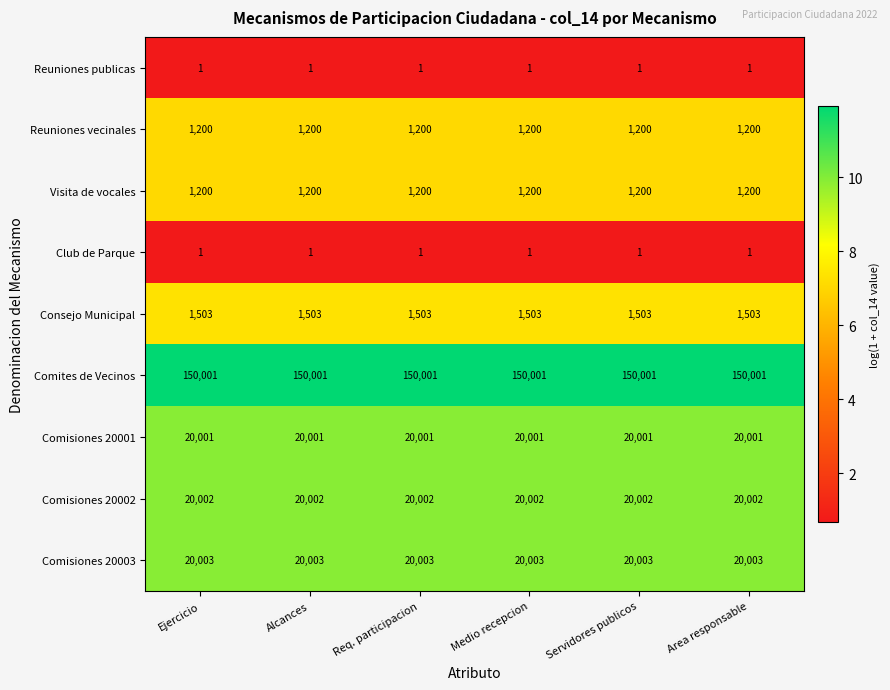

Which series has the largest total across all categories?

Comites de Vecinos